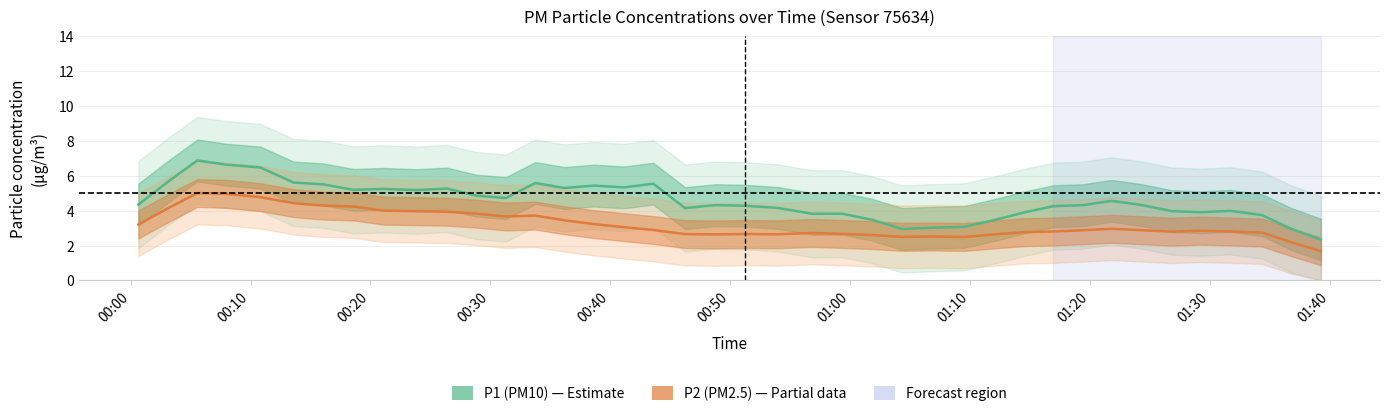

What is the average value of the P1 (PM10) series?

4.5